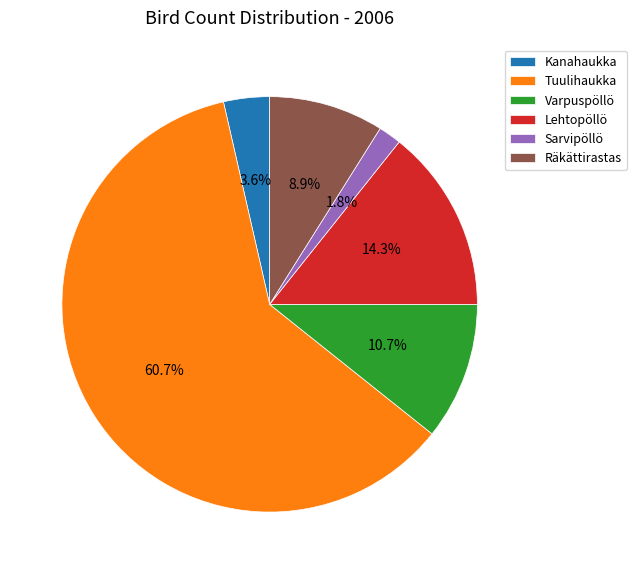

To the nearest percent, what is the difference between the Varpuspöllö and Sarvipöllö slice percentages?

9%